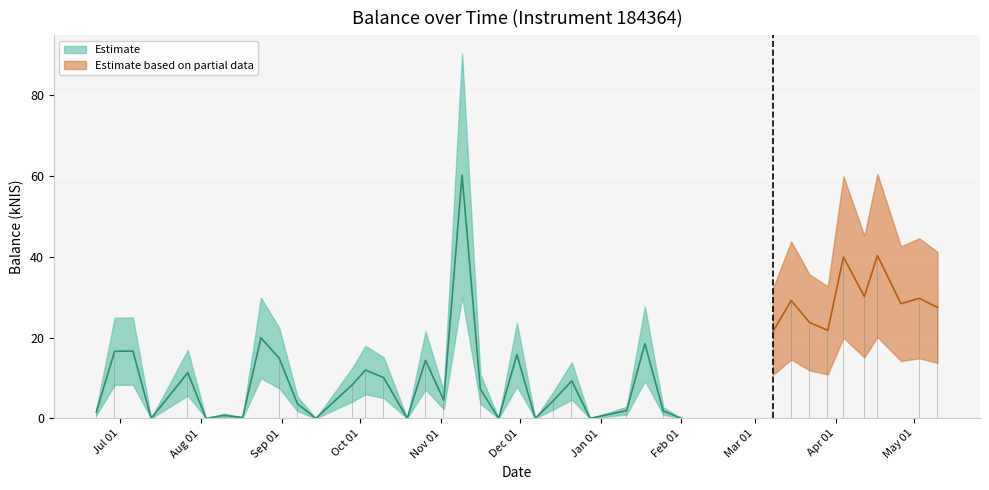

What is the difference between the maximum and second lowest values?

60.2